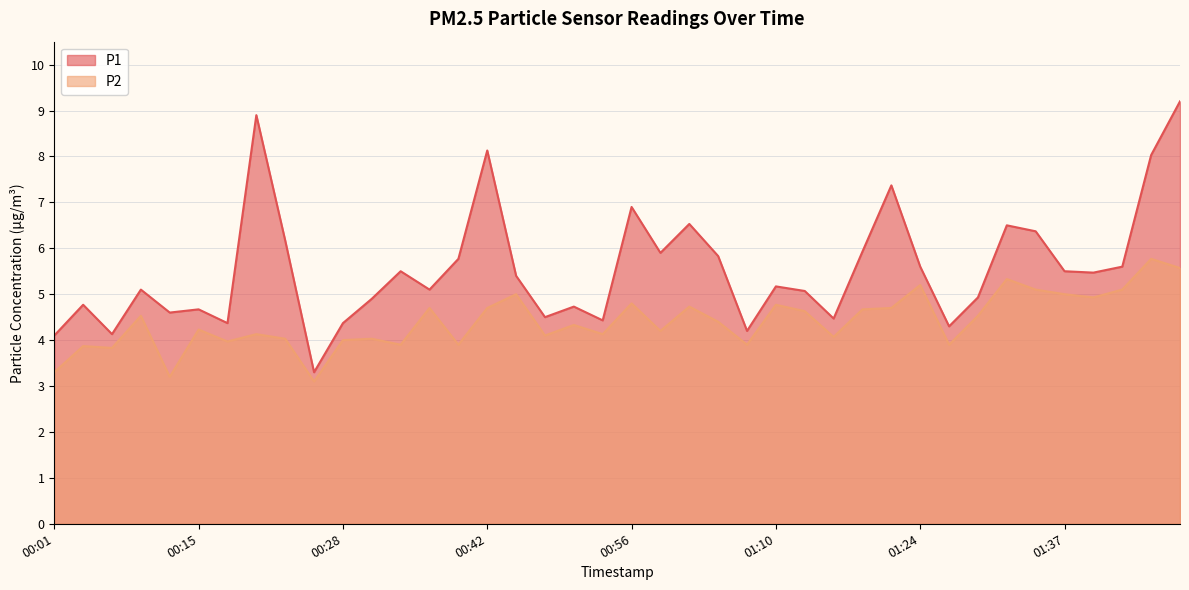

At which category does P2 reach its first local valley?

00:06